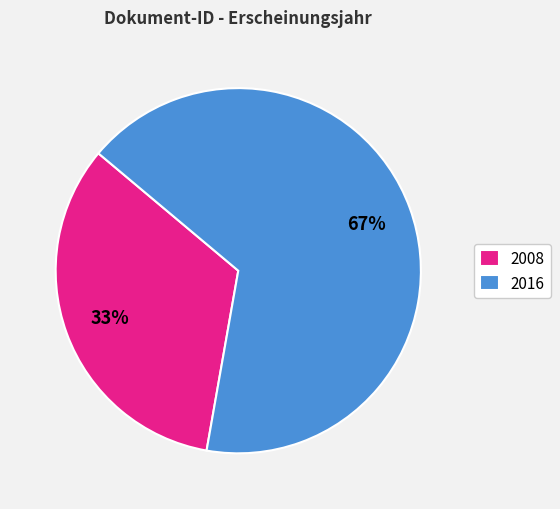

Which has a higher value, 2016 or 2008?

2016